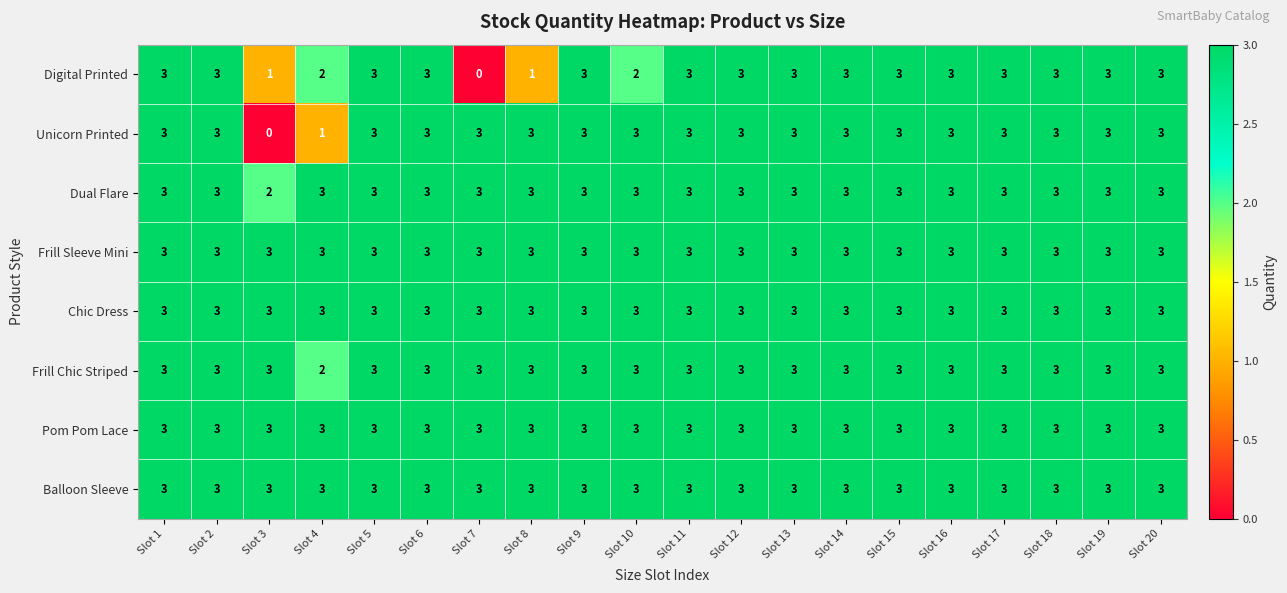

What is the average value of the Pom Pom Lace series?

3